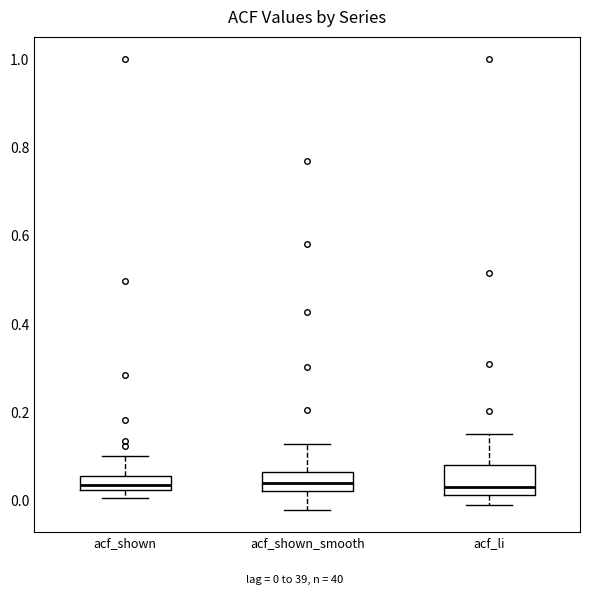

Reading left to right, transcribe this box plot: for each box, give where its median line is, the range the box spans, and where its two whiskers end, as read against the y-axis. The values are not printed on the chart, so give them approximately, as read against the axis.

acf_shown: median 0.04, box 0.02 to 0.06, whiskers 0.00 to 0.10
acf_shown_smooth: median 0.04, box 0.02 to 0.06, whiskers -0.02 to 0.12
acf_li: median 0.04, box 0.02 to 0.08, whiskers 0.00 to 0.16